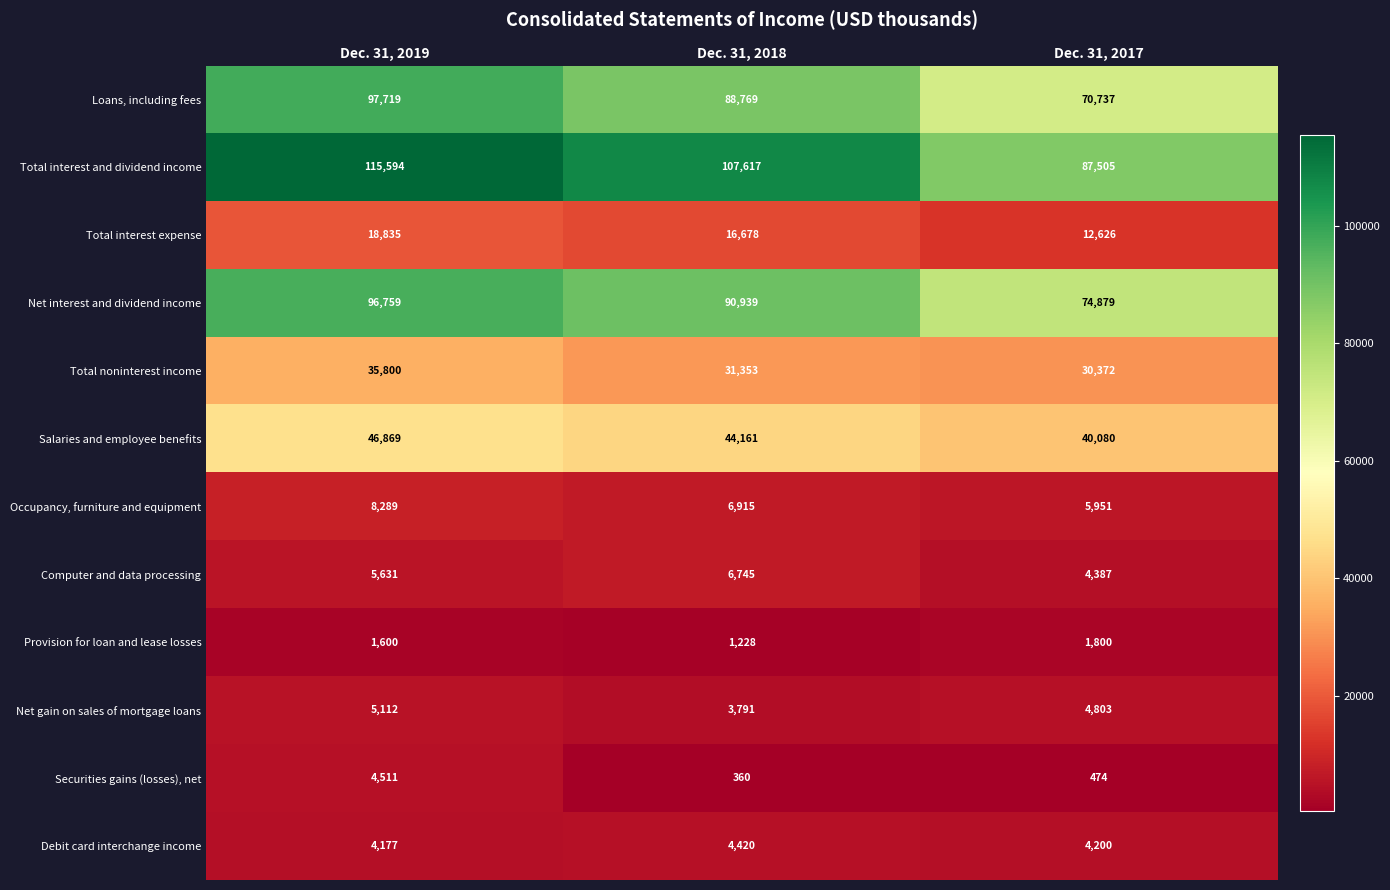

What is the minimum value shown in the chart?

360